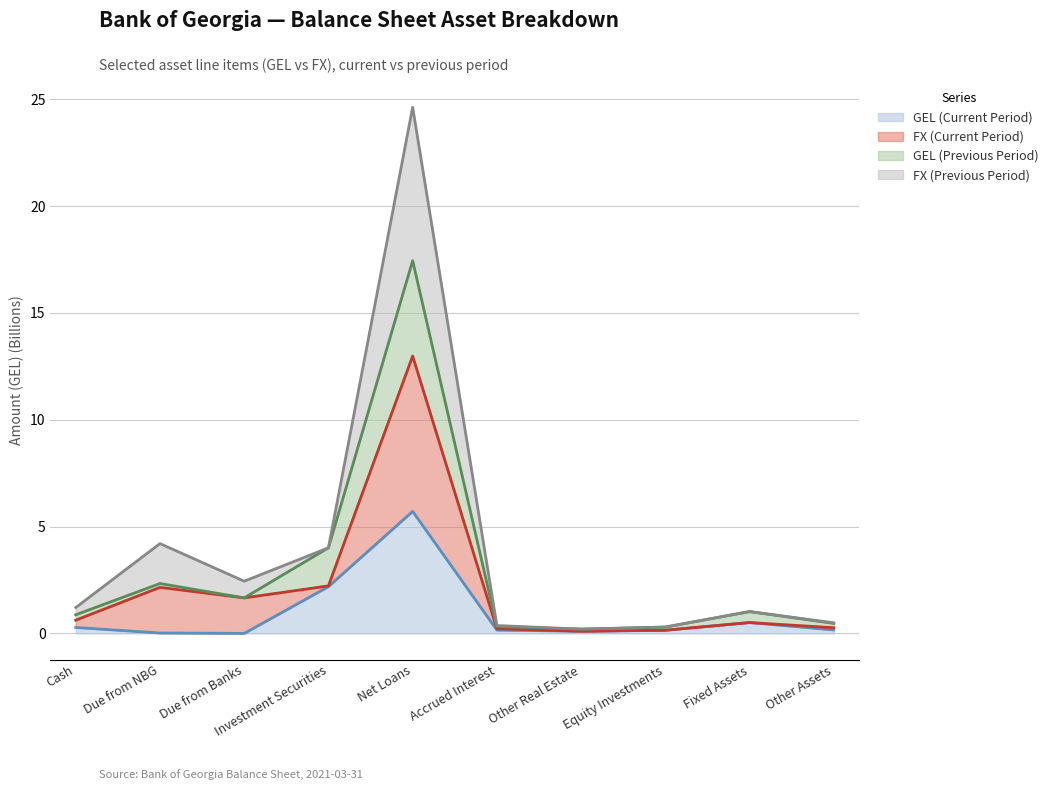

What is the maximum value shown in the chart?

24.6